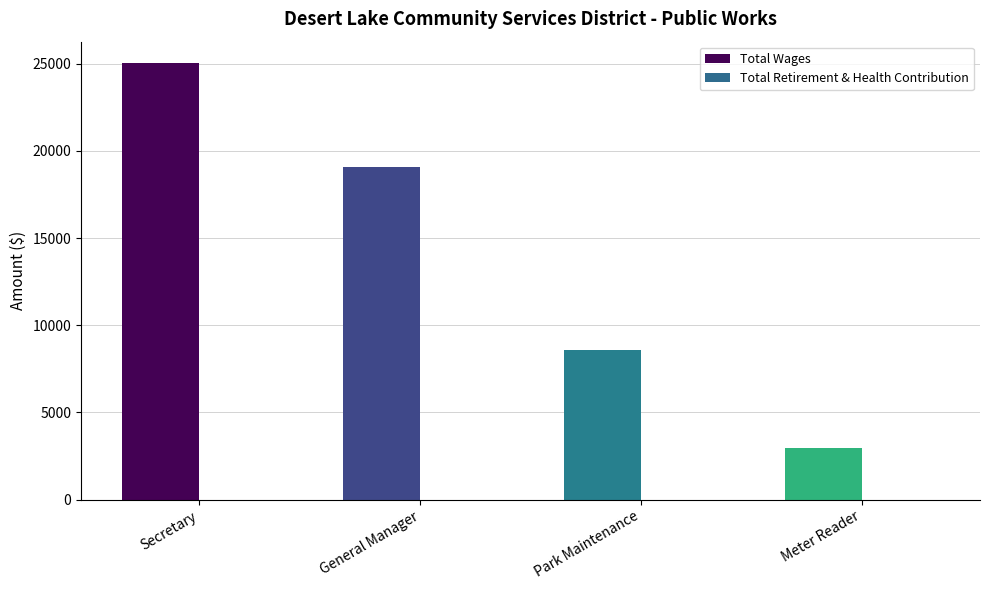

What is the change in value from Park Maintenance to Meter Reader?

-5580